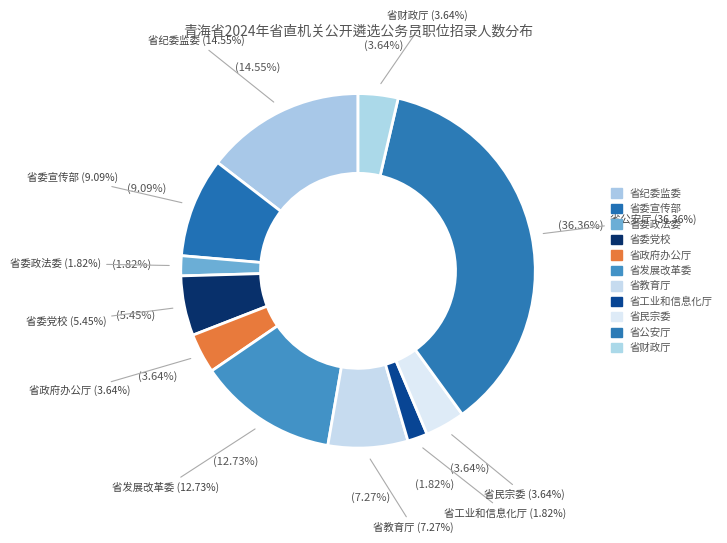

To the nearest percent, what portion does 省委政法委 represent?

2%